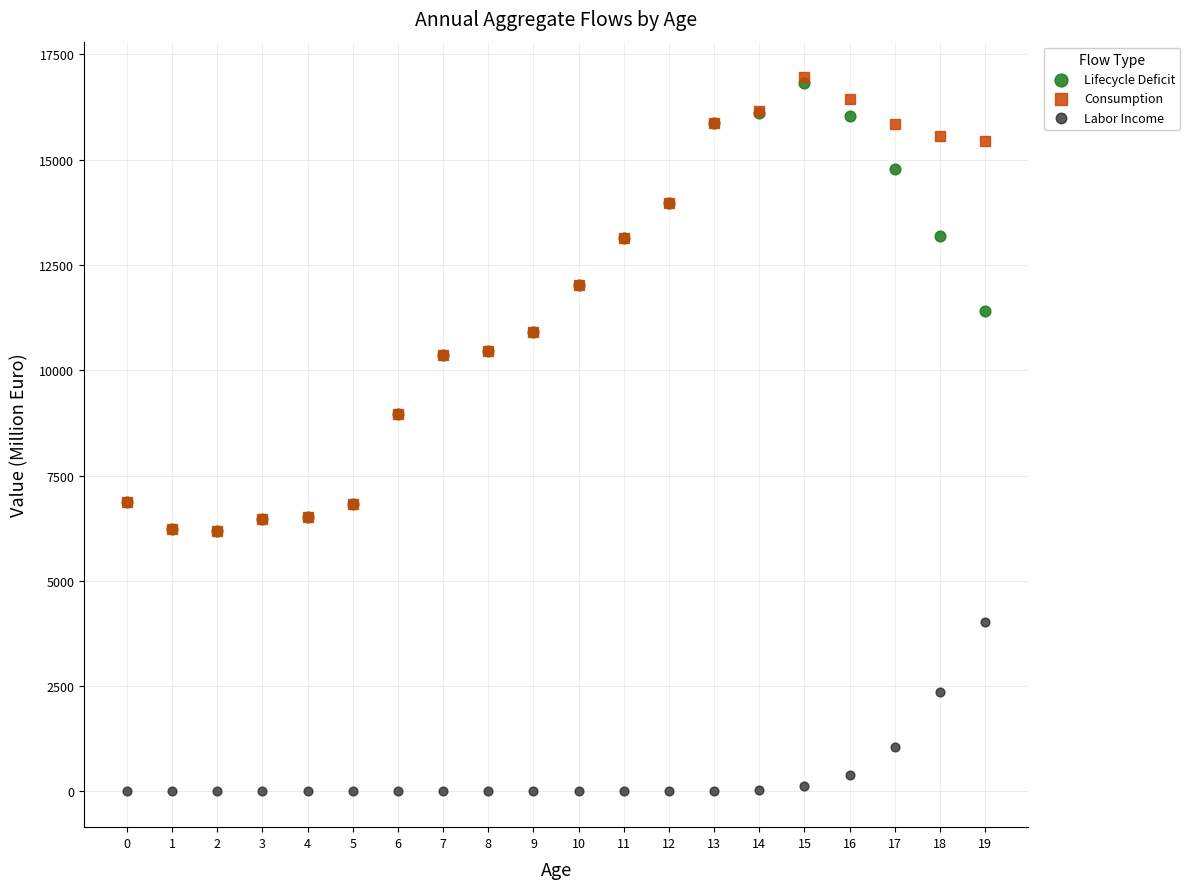

In the Labor Income series, what Y value is closest to 2014?

2360.7